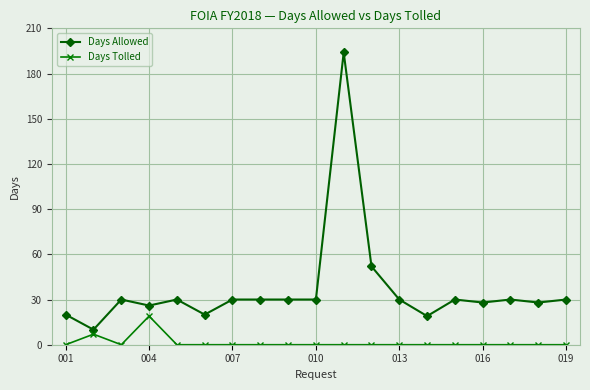

Does the chart display data point markers on the line(s)?

Yes